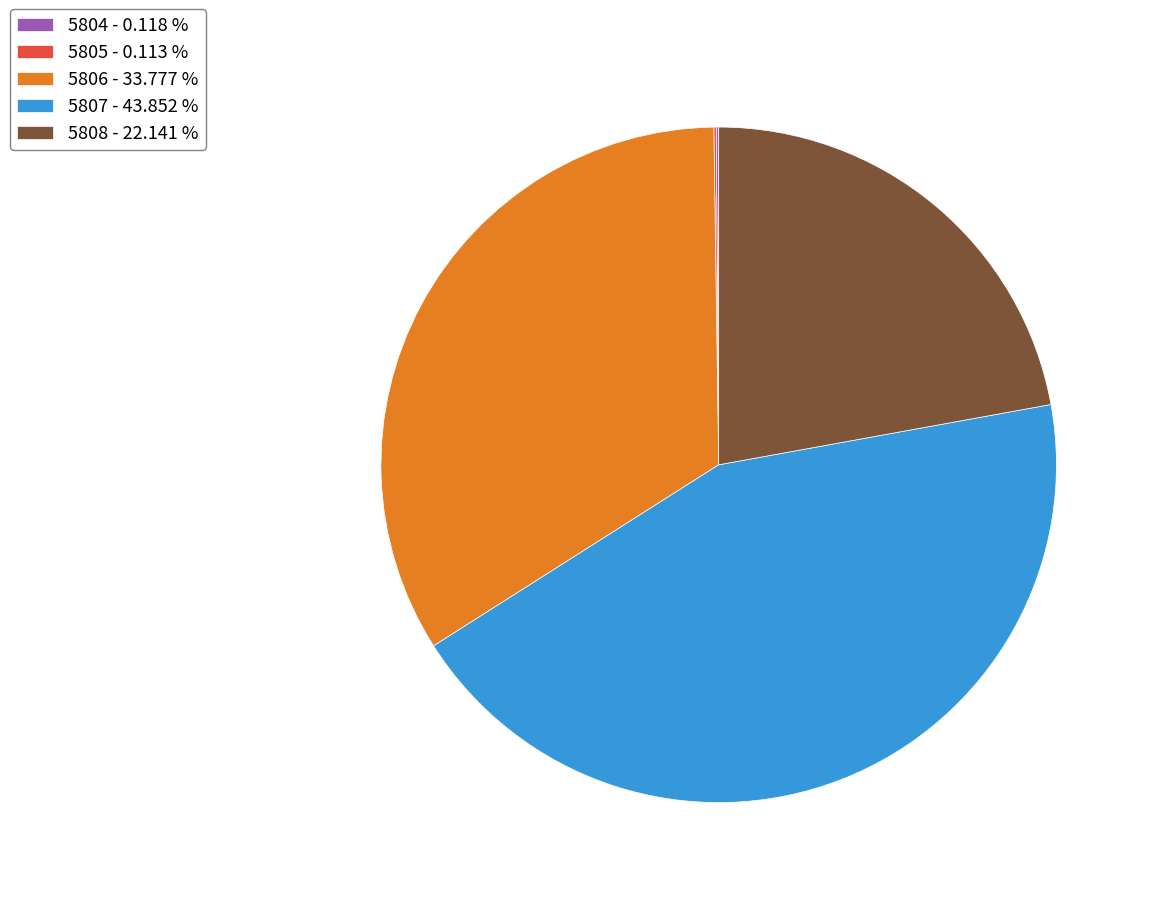

Which slice is the largest?

5807 - 43.852 %